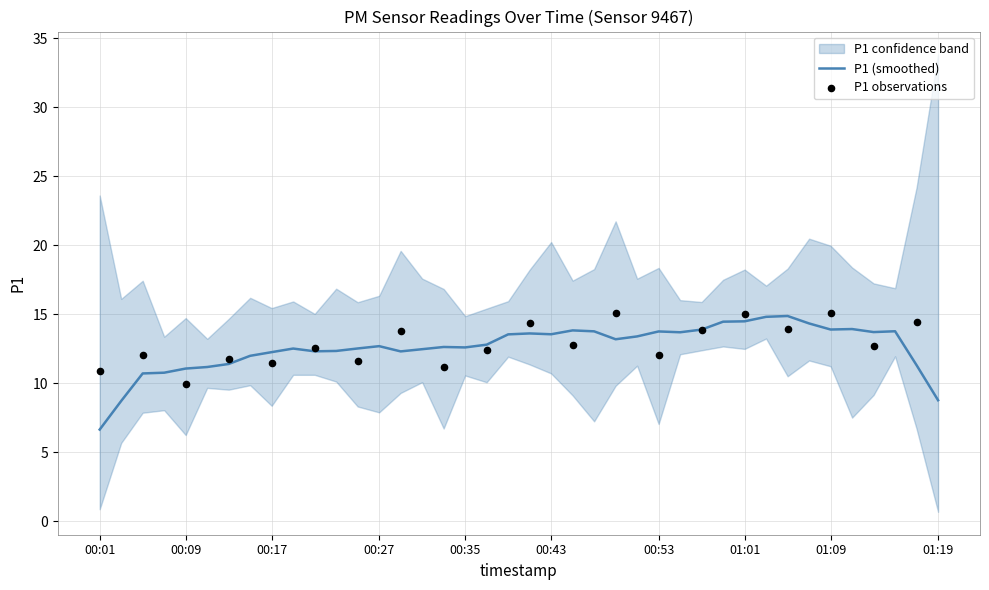

Is it true that P1 (smoothed) equals 13.6 at 00:43?

True